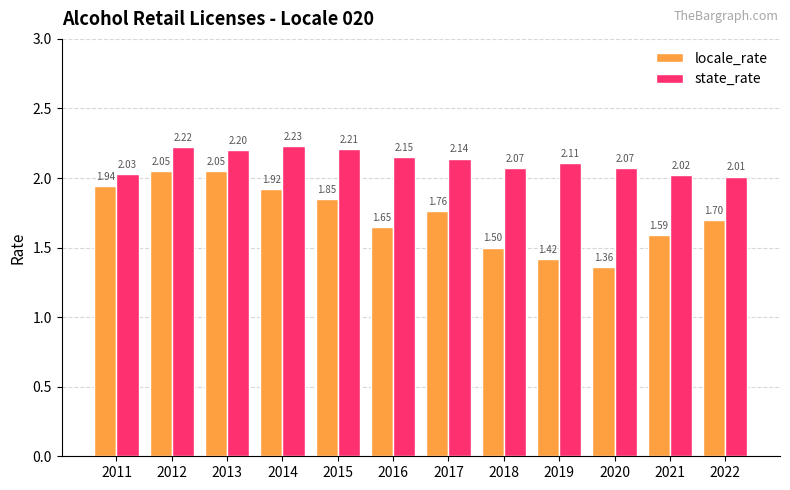

What is the difference between the maximum and minimum values in the state_rate series?

0.2